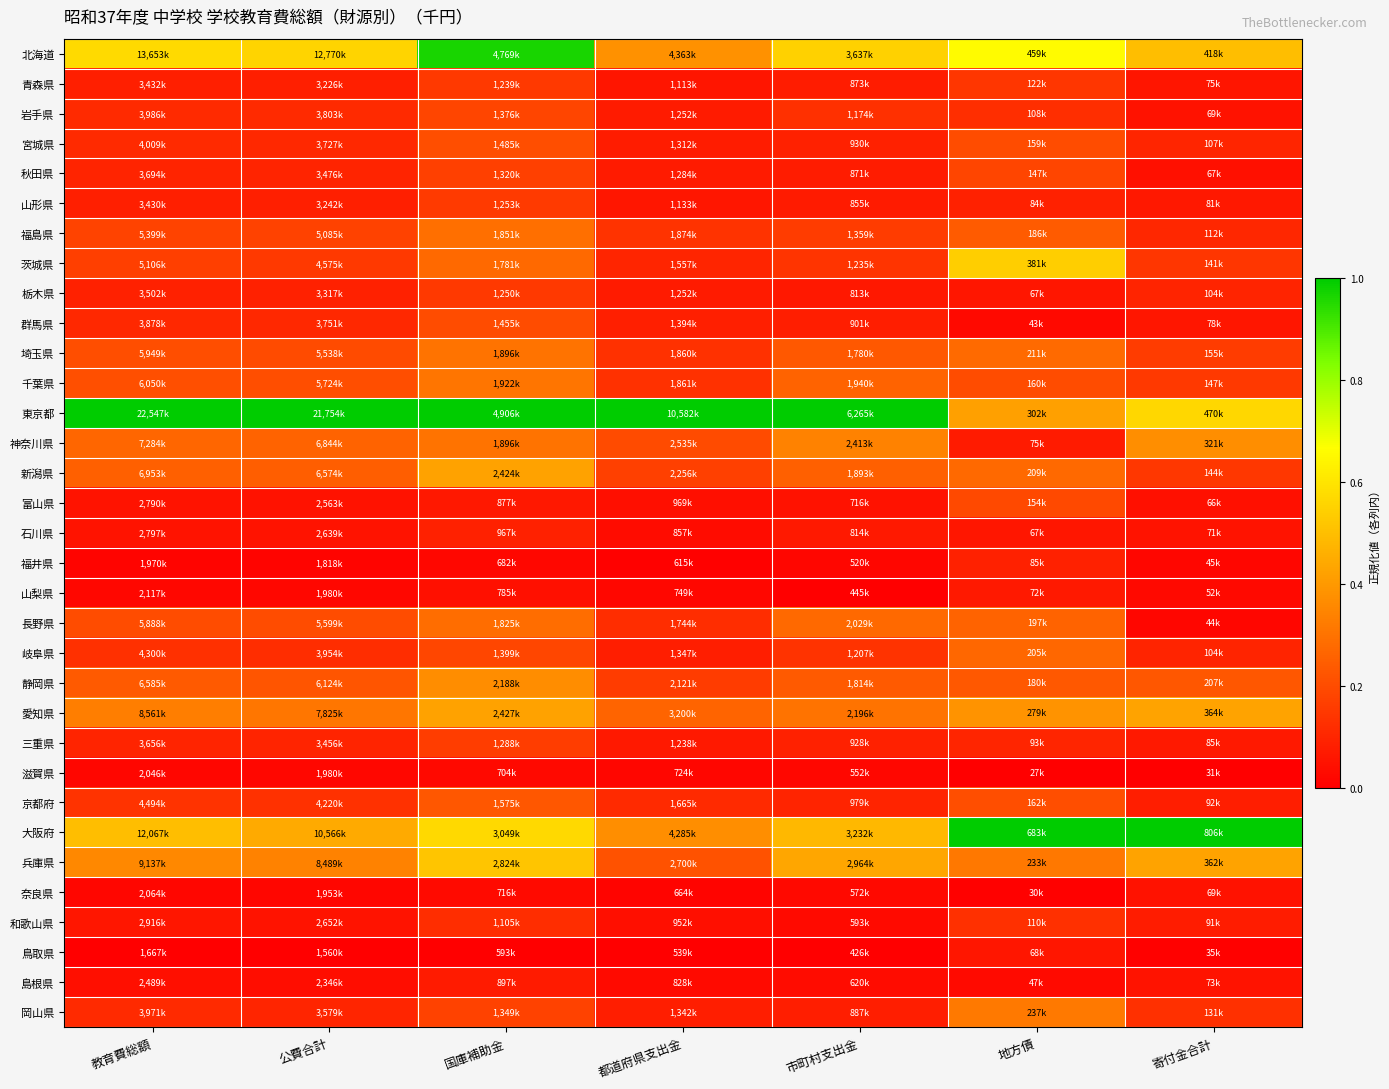

Reading left to right, transcribe all the data shown in this chart.

北海道: 教育費総額=0.6	公費合計=0.6	国庫補助金=1.0	都道府県支出金=0.4	市町村支出金=0.5	地方債=0.7	寄付金合計=0.5
青森県: 教育費総額=0.1	公費合計=0.1	国庫補助金=0.1	都道府県支出金=0.1	市町村支出金=0.1	地方債=0.1	寄付金合計=0.1
岩手県: 教育費総額=0.1	公費合計=0.1	国庫補助金=0.2	都道府県支出金=0.1	市町村支出金=0.1	地方債=0.1	寄付金合計=0.0
宮城県: 教育費総額=0.1	公費合計=0.1	国庫補助金=0.2	都道府県支出金=0.1	市町村支出金=0.1	地方債=0.2	寄付金合計=0.1
秋田県: 教育費総額=0.1	公費合計=0.1	国庫補助金=0.2	都道府県支出金=0.1	市町村支出金=0.1	地方債=0.2	寄付金合計=0.0
山形県: 教育費総額=0.1	公費合計=0.1	国庫補助金=0.2	都道府県支出金=0.1	市町村支出金=0.1	地方債=0.1	寄付金合計=0.1
福島県: 教育費総額=0.2	公費合計=0.2	国庫補助金=0.3	都道府県支出金=0.1	市町村支出金=0.2	地方債=0.2	寄付金合計=0.1
茨城県: 教育費総額=0.2	公費合計=0.1	国庫補助金=0.3	都道府県支出金=0.1	市町村支出金=0.1	地方債=0.5	寄付金合計=0.1
栃木県: 教育費総額=0.1	公費合計=0.1	国庫補助金=0.2	都道府県支出金=0.1	市町村支出金=0.1	地方債=0.1	寄付金合計=0.1
群馬県: 教育費総額=0.1	公費合計=0.1	国庫補助金=0.2	都道府県支出金=0.1	市町村支出金=0.1	地方債=0.0	寄付金合計=0.1
埼玉県: 教育費総額=0.2	公費合計=0.2	国庫補助金=0.3	都道府県支出金=0.1	市町村支出金=0.2	地方債=0.3	寄付金合計=0.2
千葉県: 教育費総額=0.2	公費合計=0.2	国庫補助金=0.3	都道府県支出金=0.1	市町村支出金=0.3	地方債=0.2	寄付金合計=0.1
東京都: 教育費総額=1.0	公費合計=1.0	国庫補助金=1.0	都道府県支出金=1.0	市町村支出金=1.0	地方債=0.4	寄付金合計=0.6
神奈川県: 教育費総額=0.3	公費合計=0.3	国庫補助金=0.3	都道府県支出金=0.2	市町村支出金=0.3	地方債=0.1	寄付金合計=0.4
新潟県: 教育費総額=0.3	公費合計=0.2	国庫補助金=0.4	都道府県支出金=0.2	市町村支出金=0.3	地方債=0.3	寄付金合計=0.1
富山県: 教育費総額=0.1	公費合計=0.0	国庫補助金=0.1	都道府県支出金=0.0	市町村支出金=0.0	地方債=0.2	寄付金合計=0.0
石川県: 教育費総額=0.1	公費合計=0.1	国庫補助金=0.1	都道府県支出金=0.0	市町村支出金=0.1	地方債=0.1	寄付金合計=0.1
福井県: 教育費総額=0.0	公費合計=0.0	国庫補助金=0.0	都道府県支出金=0.0	市町村支出金=0.0	地方債=0.1	寄付金合計=0.0
山梨県: 教育費総額=0.0	公費合計=0.0	国庫補助金=0.0	都道府県支出金=0.0	市町村支出金=0.0	地方債=0.1	寄付金合計=0.0
長野県: 教育費総額=0.2	公費合計=0.2	国庫補助金=0.3	都道府県支出金=0.1	市町村支出金=0.3	地方債=0.3	寄付金合計=0.0
岐阜県: 教育費総額=0.1	公費合計=0.1	国庫補助金=0.2	都道府県支出金=0.1	市町村支出金=0.1	地方債=0.3	寄付金合計=0.1
静岡県: 教育費総額=0.2	公費合計=0.2	国庫補助金=0.4	都道府県支出金=0.2	市町村支出金=0.2	地方債=0.2	寄付金合計=0.2
愛知県: 教育費総額=0.3	公費合計=0.3	国庫補助金=0.4	都道府県支出金=0.3	市町村支出金=0.3	地方債=0.4	寄付金合計=0.4
三重県: 教育費総額=0.1	公費合計=0.1	国庫補助金=0.2	都道府県支出金=0.1	市町村支出金=0.1	地方債=0.1	寄付金合計=0.1
滋賀県: 教育費総額=0.0	公費合計=0.0	国庫補助金=0.0	都道府県支出金=0.0	市町村支出金=0.0	地方債=0.0	寄付金合計=0.0
京都府: 教育費総額=0.1	公費合計=0.1	国庫補助金=0.2	都道府県支出金=0.1	市町村支出金=0.1	地方債=0.2	寄付金合計=0.1
大阪府: 教育費総額=0.5	公費合計=0.4	国庫補助金=0.6	都道府県支出金=0.4	市町村支出金=0.5	地方債=1.0	寄付金合計=1.0
兵庫県: 教育費総額=0.4	公費合計=0.3	国庫補助金=0.5	都道府県支出金=0.2	市町村支出金=0.4	地方債=0.3	寄付金合計=0.4
奈良県: 教育費総額=0.0	公費合計=0.0	国庫補助金=0.0	都道府県支出金=0.0	市町村支出金=0.0	地方債=0.0	寄付金合計=0.0
和歌山県: 教育費総額=0.1	公費合計=0.1	国庫補助金=0.1	都道府県支出金=0.0	市町村支出金=0.0	地方債=0.1	寄付金合計=0.1
鳥取県: 教育費総額=0.0	公費合計=0.0	国庫補助金=0.0	都道府県支出金=0.0	市町村支出金=0.0	地方債=0.1	寄付金合計=0.0
島根県: 教育費総額=0.0	公費合計=0.0	国庫補助金=0.1	都道府県支出金=0.0	市町村支出金=0.0	地方債=0.0	寄付金合計=0.1
岡山県: 教育費総額=0.1	公費合計=0.1	国庫補助金=0.2	都道府県支出金=0.1	市町村支出金=0.1	地方債=0.3	寄付金合計=0.1